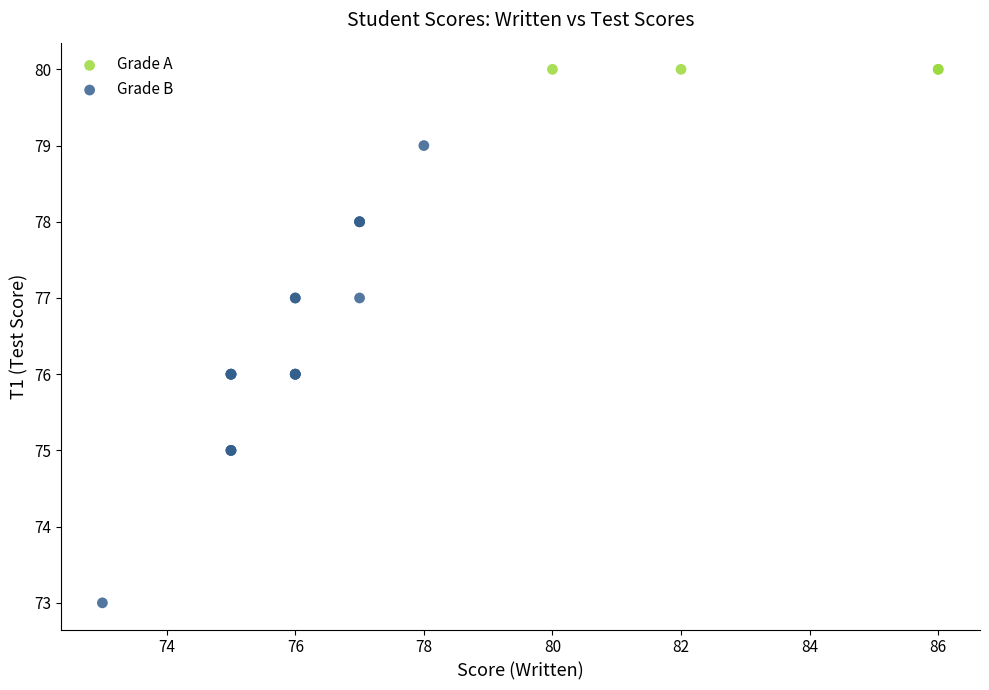

Which series contains the lowest Y value?

Grade B